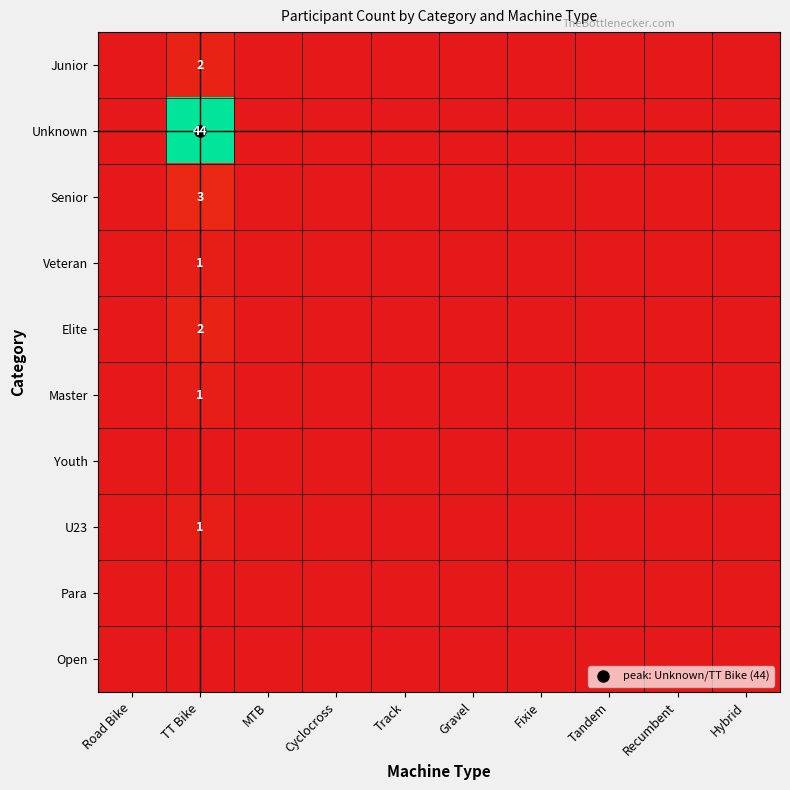

Is it true that Senior equals 0 at Track?

True